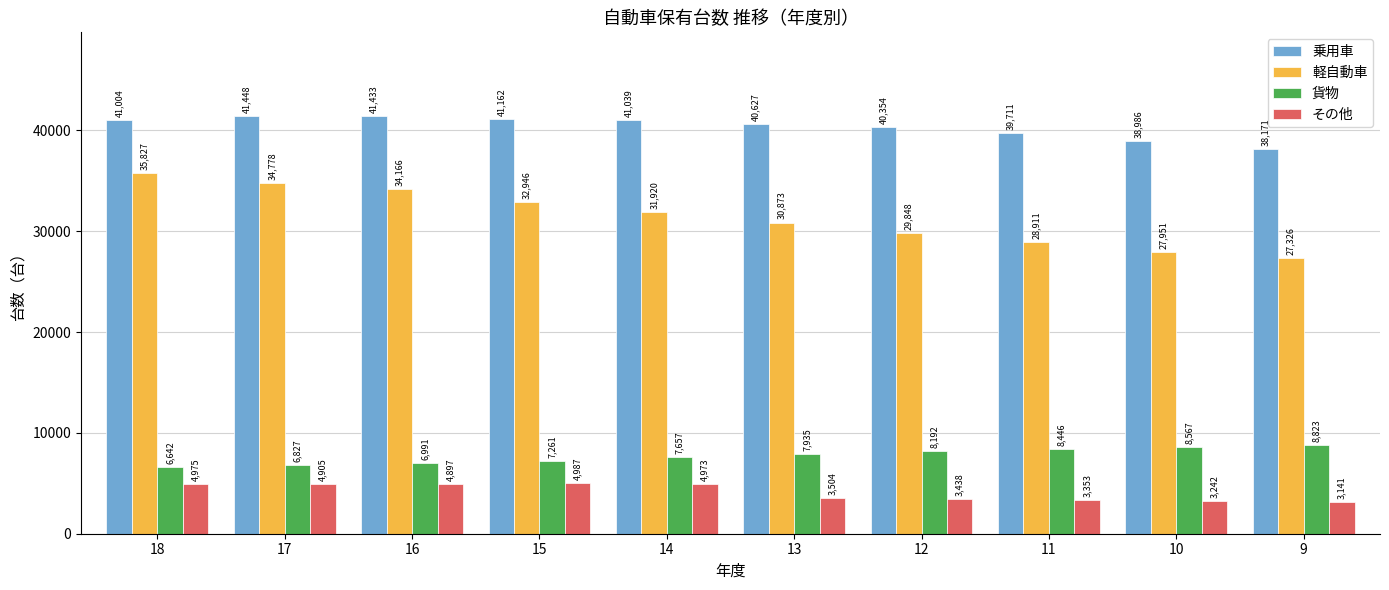

The value of 貨物 at 9 is 8823. True or false?

True